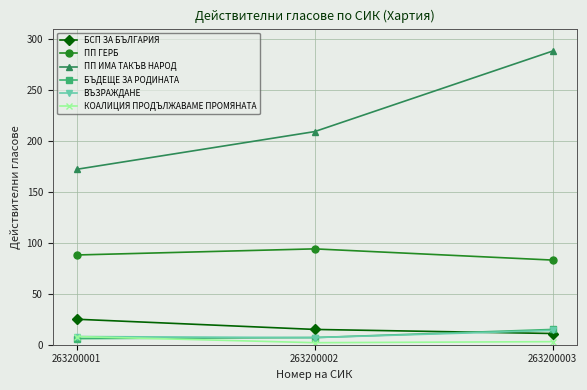

What is the total value across all series at 263200003?

414